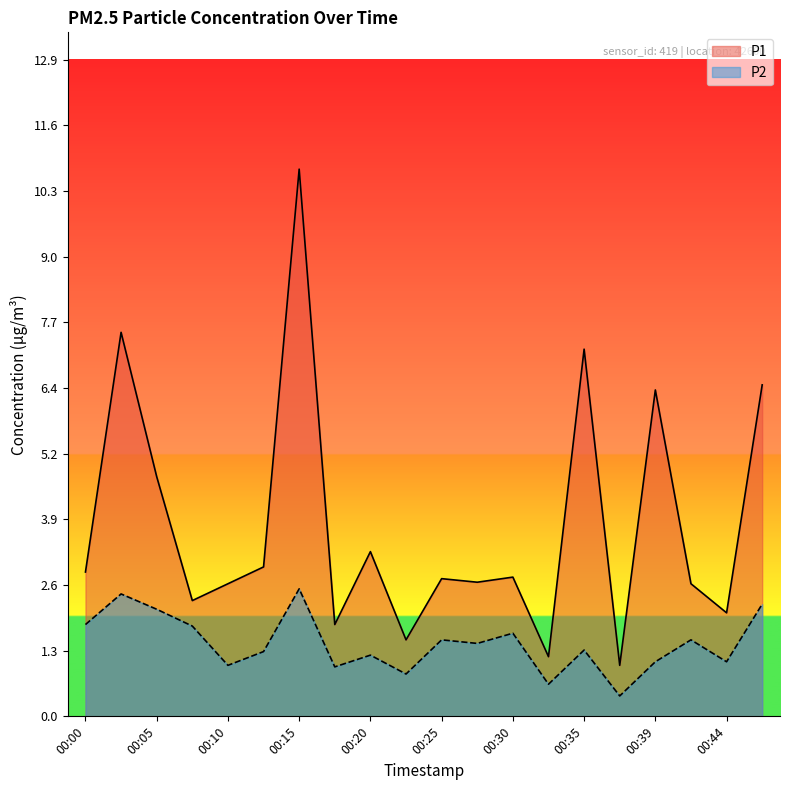

Reading left to right, extract all data points from this chart.

P1: 2.8	7.5	4.7	2.3	2.6	2.9	10.7	1.8	3.2	1.5	2.7	2.6	2.7	1.2	7.2	1.0	6.4	2.6	2.0	6.5
P2: 1.8	2.4	2.1	1.8	1.0	1.3	2.5	1.0	1.2	0.8	1.5	1.4	1.6	0.6	1.3	0.4	1.1	1.5	1.1	2.2